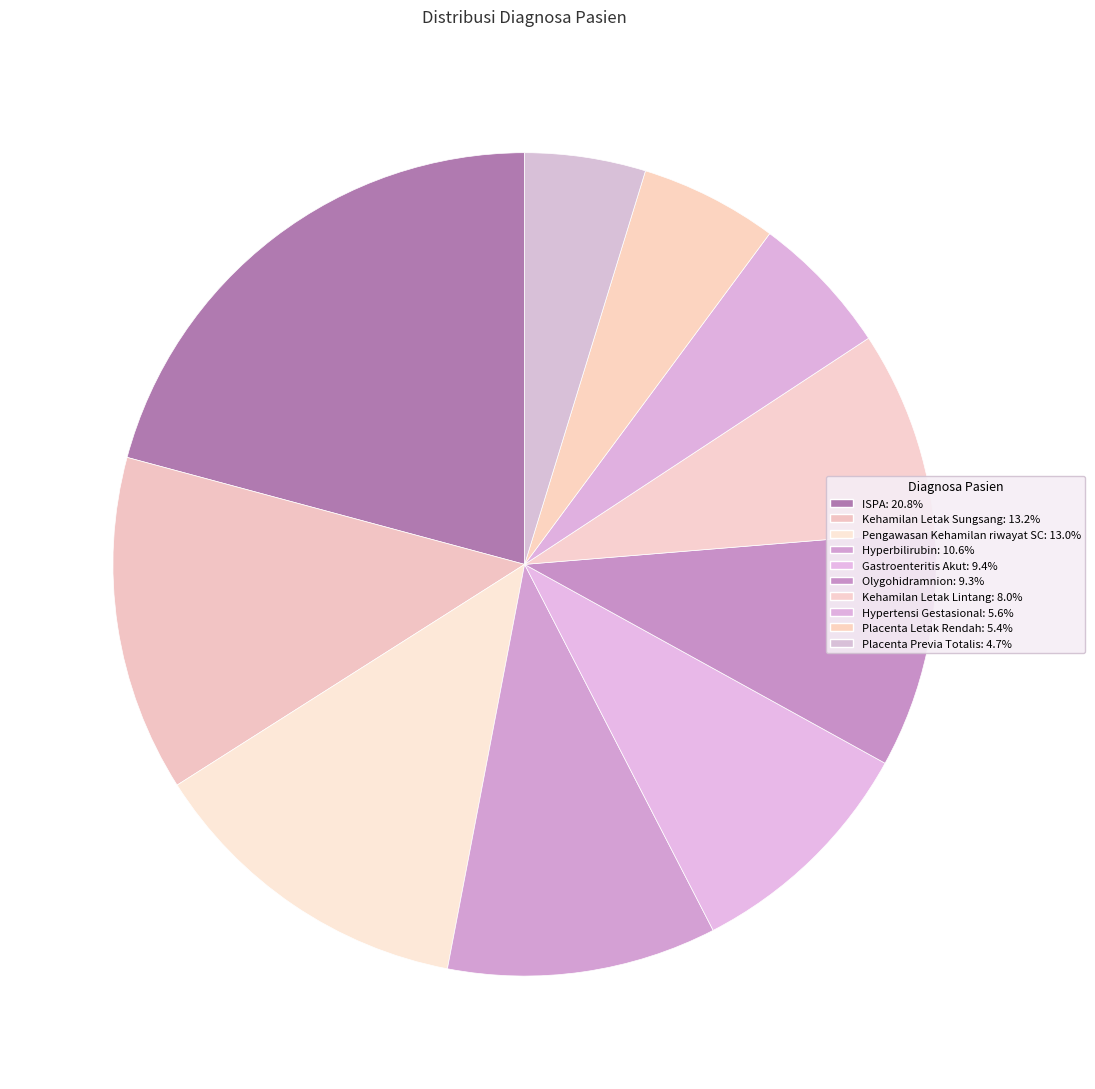

Is it true that Olygohidramnion is 9% of the pie?

True